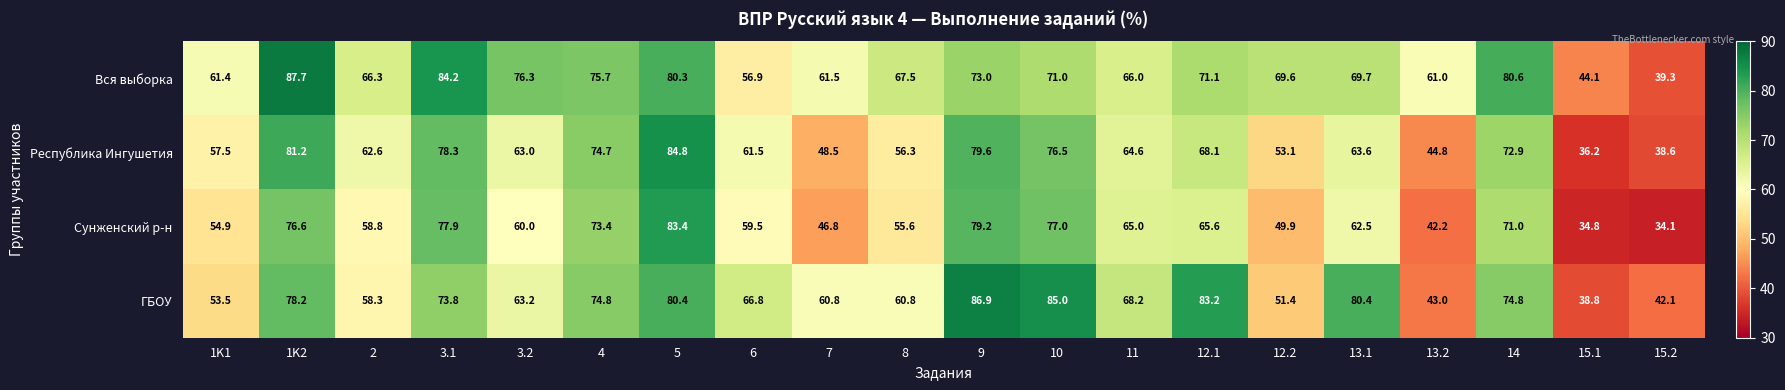

What is the difference between the maximum and second lowest values in the Вся выборка series?

43.6